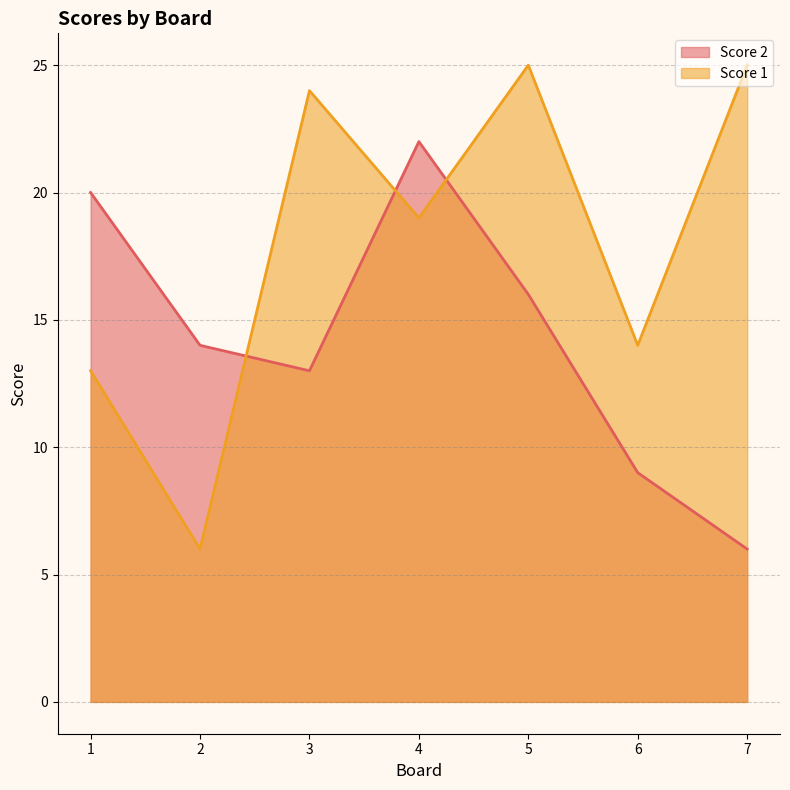

True or false: Score 2 and Score 1 intersect in this chart.

True